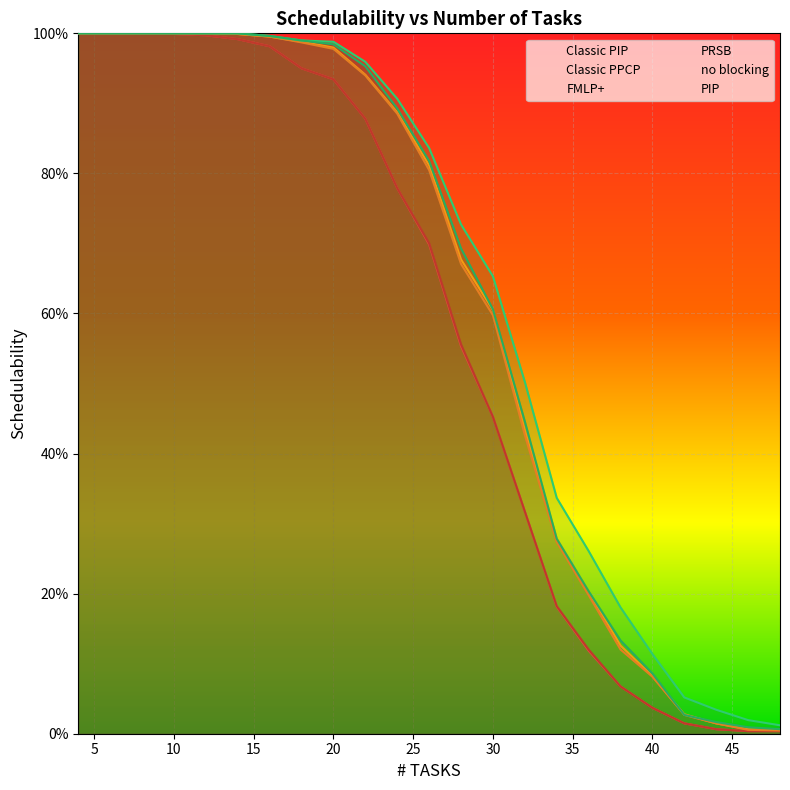

At which category is the sum across all series the highest?

4